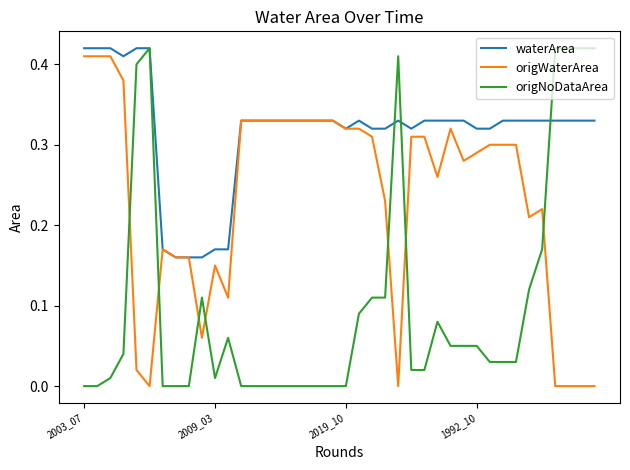

Which series has the largest total across all categories?

waterArea